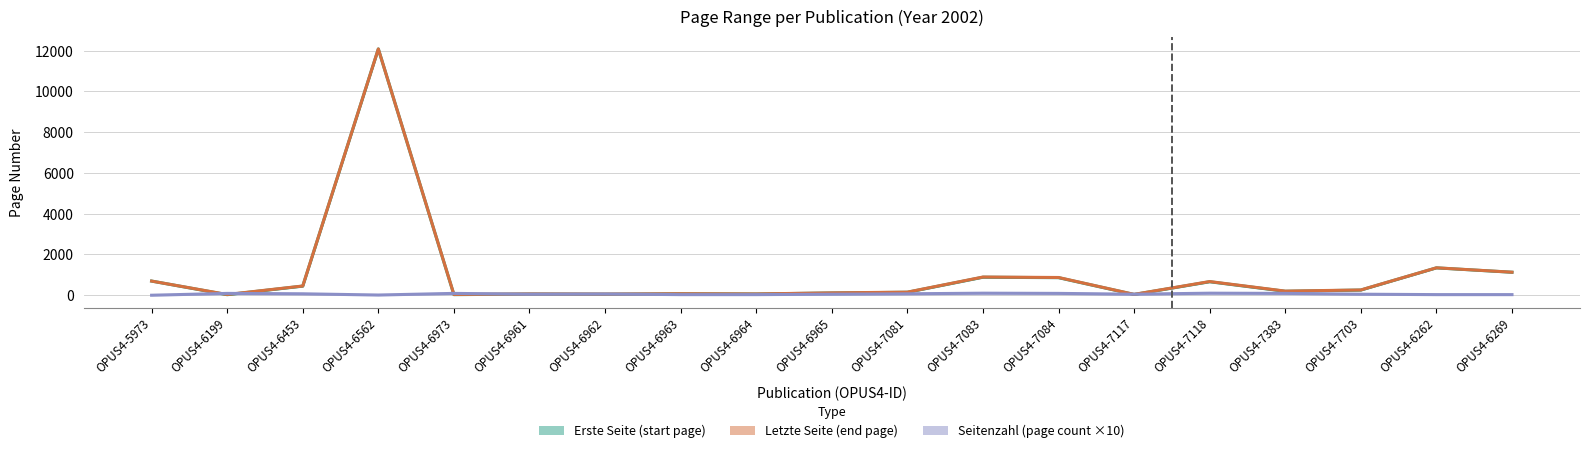

True or false: Seitenzahl (×10) has a value of 60 at OPUS4-6962.

True